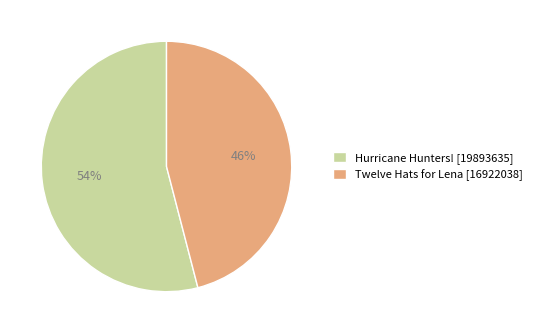

How many segments does this pie chart have?

2